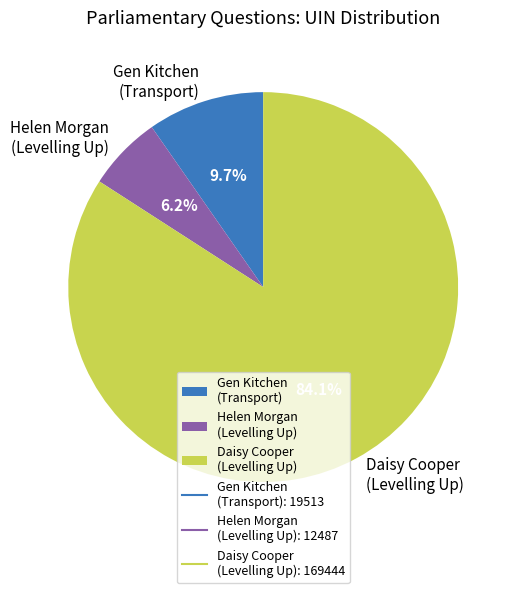

How many segments does this pie chart have?

3